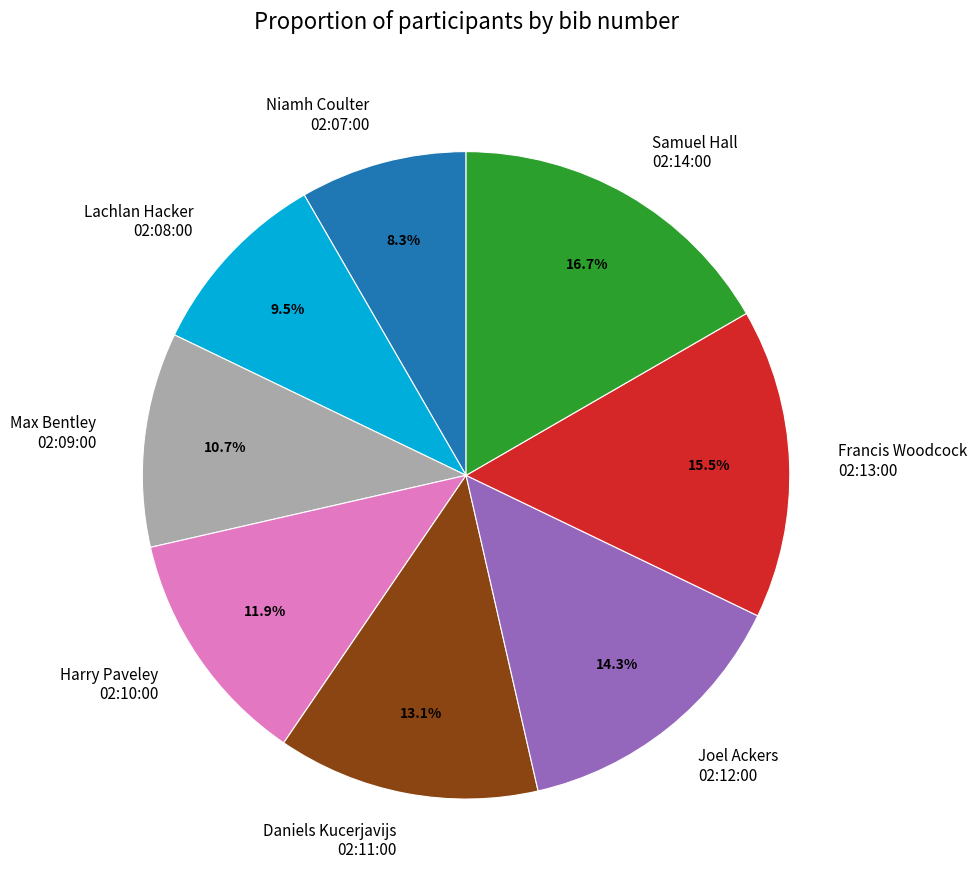

How much of the chart is everything except Harry Paveley 02:10:00?

88.1%